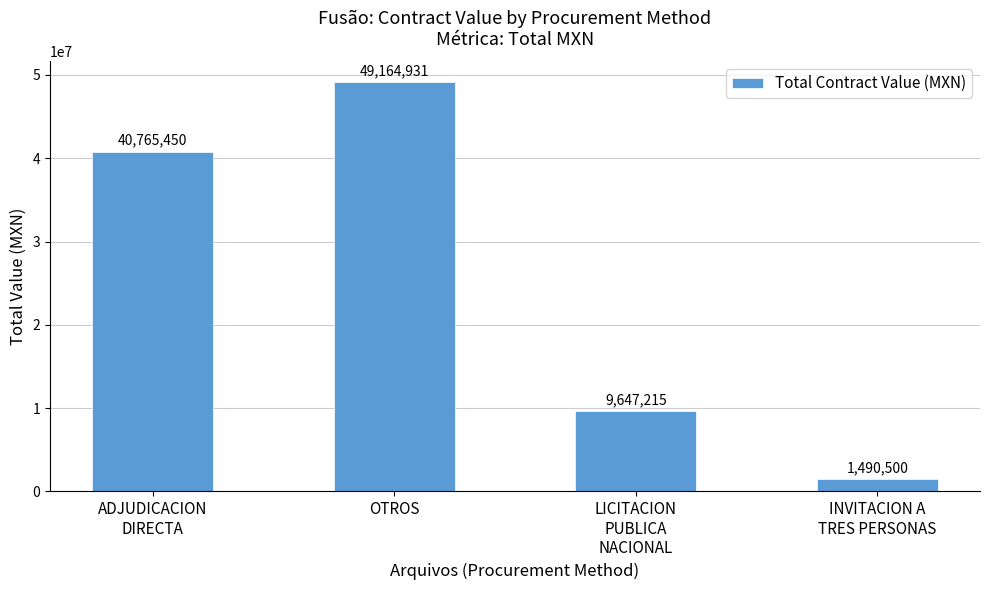

What is the sum of all values?

101068096.0